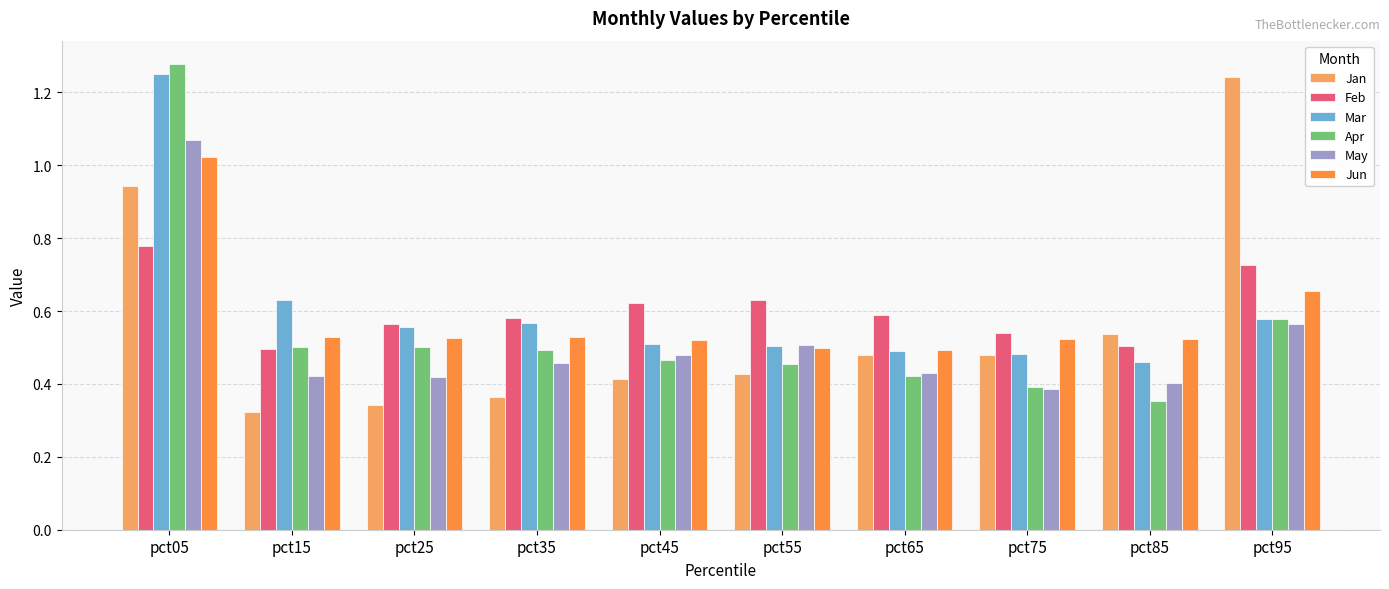

Between pct15 and pct95, which series saw the biggest shift?

Jan